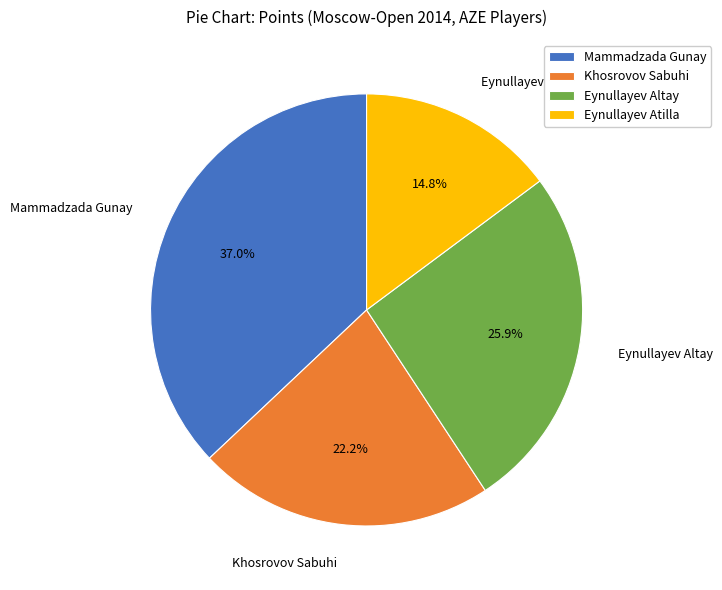

Rank the categories by value from lowest to highest.

Eynullayev Atilla, Khosrovov Sabuhi, Eynullayev Altay, Mammadzada Gunay